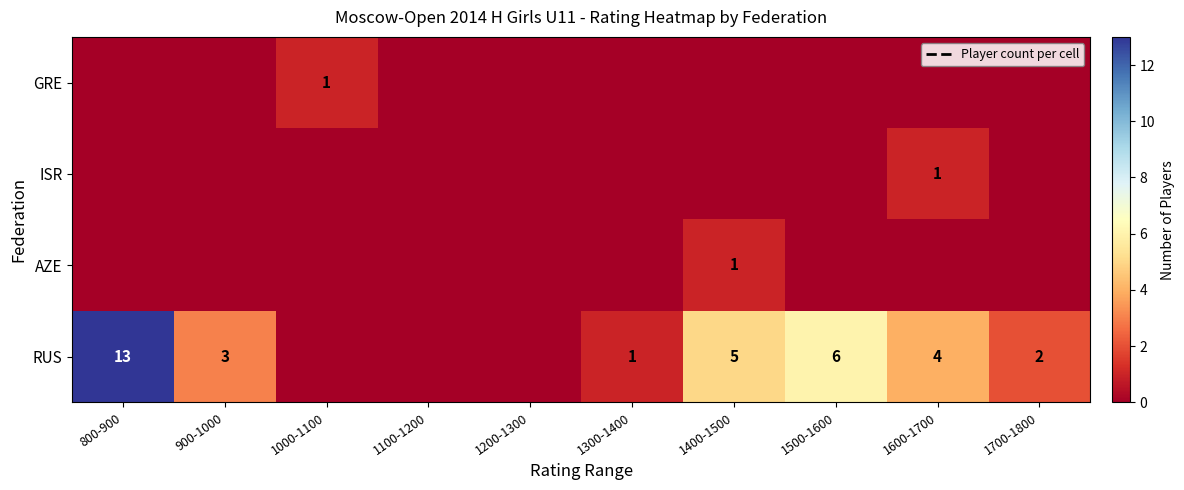

What is the total value across all series at 1000-1100?

1